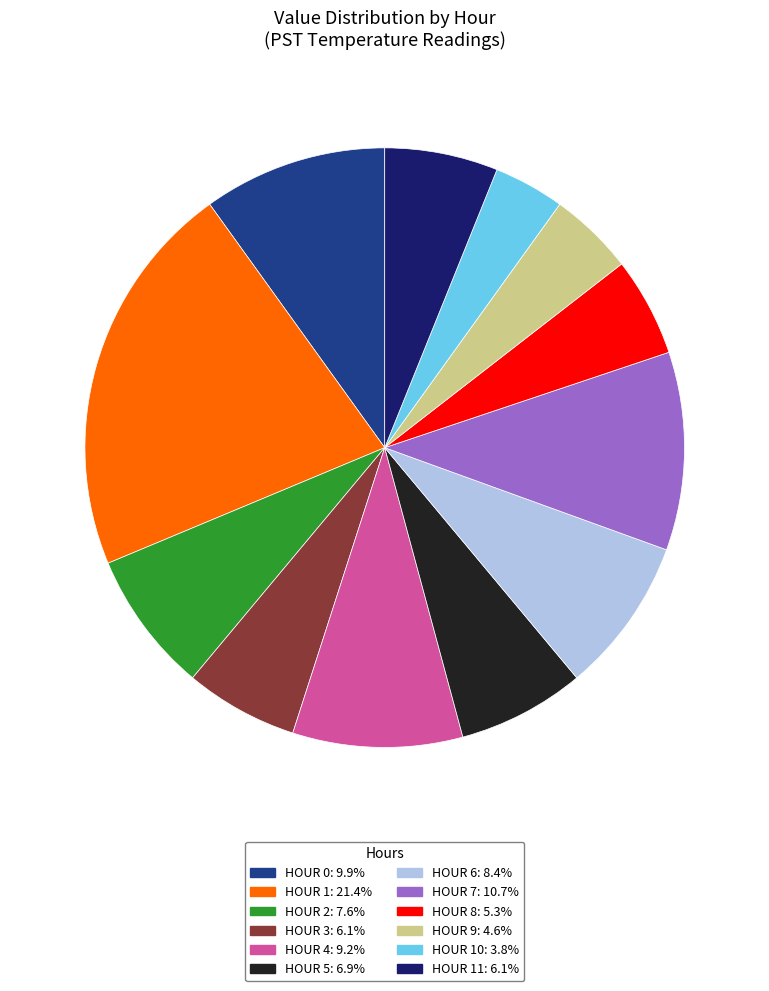

Is HOUR 8: 5.3% the majority of the pie?

No